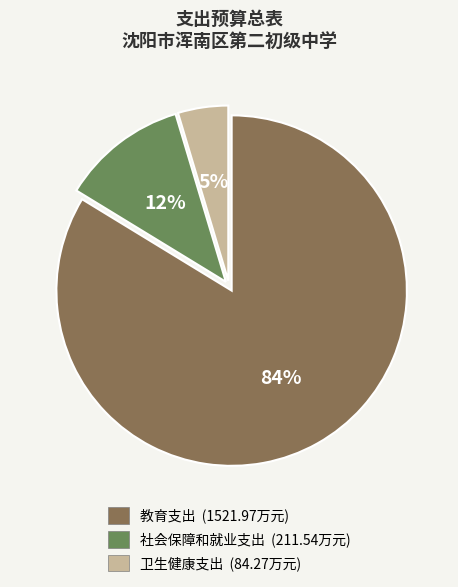

What percentage is the 卫生健康支出 slice, to the nearest percent?

5%